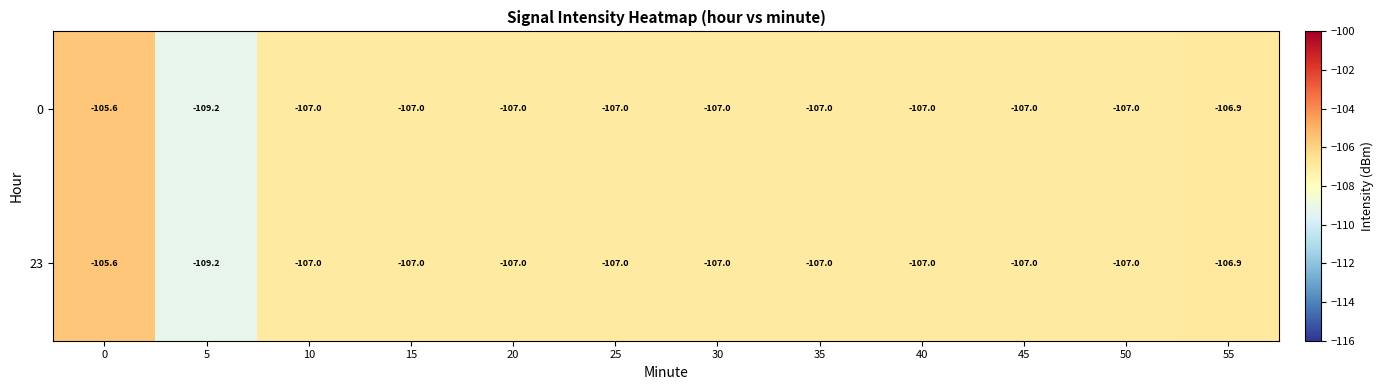

What is the average value of the 23 series?

-107.1